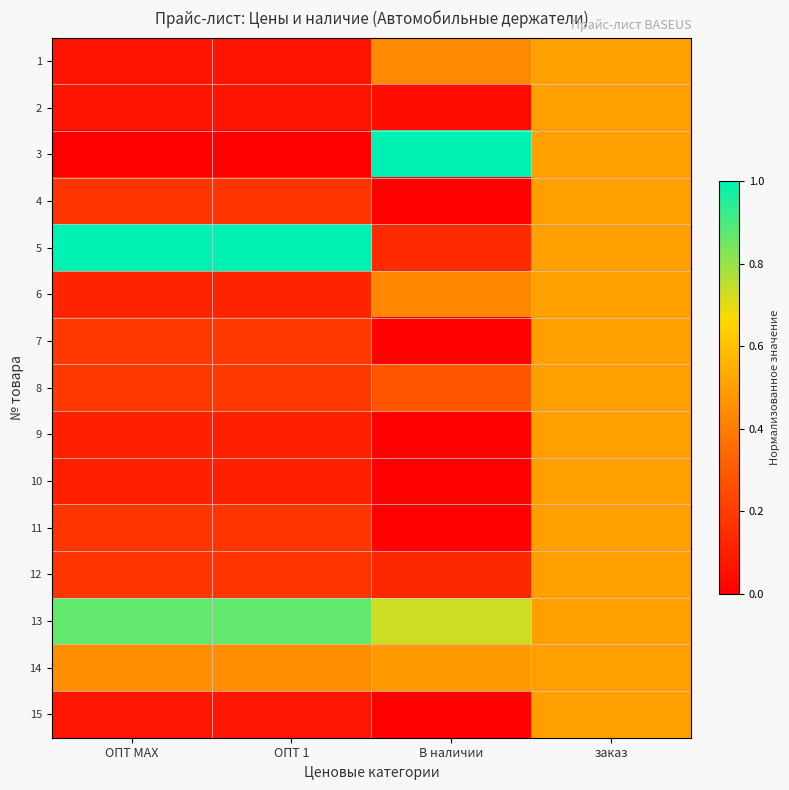

At how many categories does at least one series exceed 0?

4